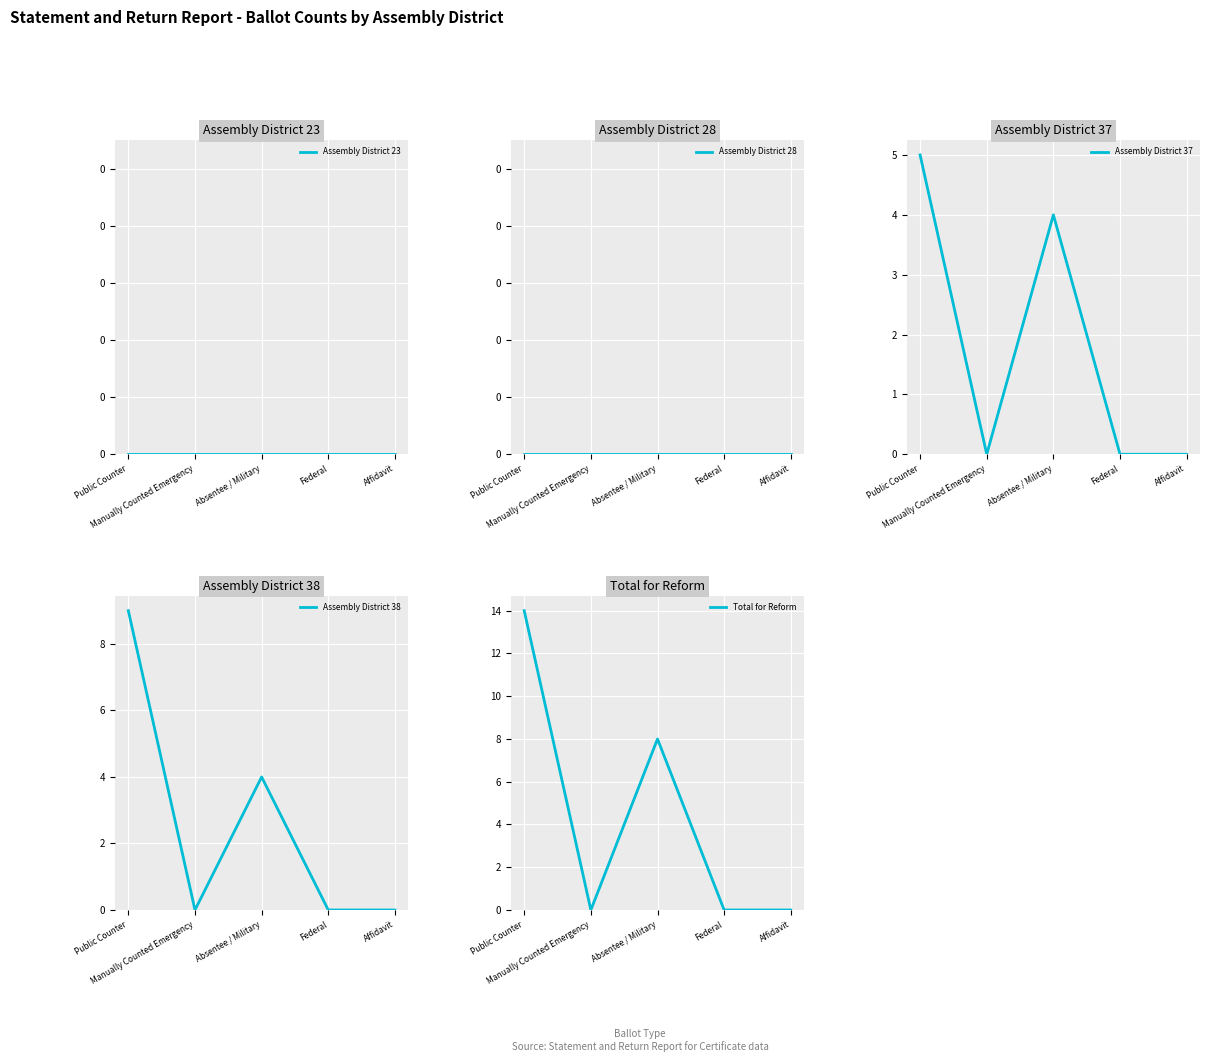

What are all the series names shown in the legend?

Assembly District 23, Assembly District 28, Assembly District 37, Assembly District 38, Total for Reform